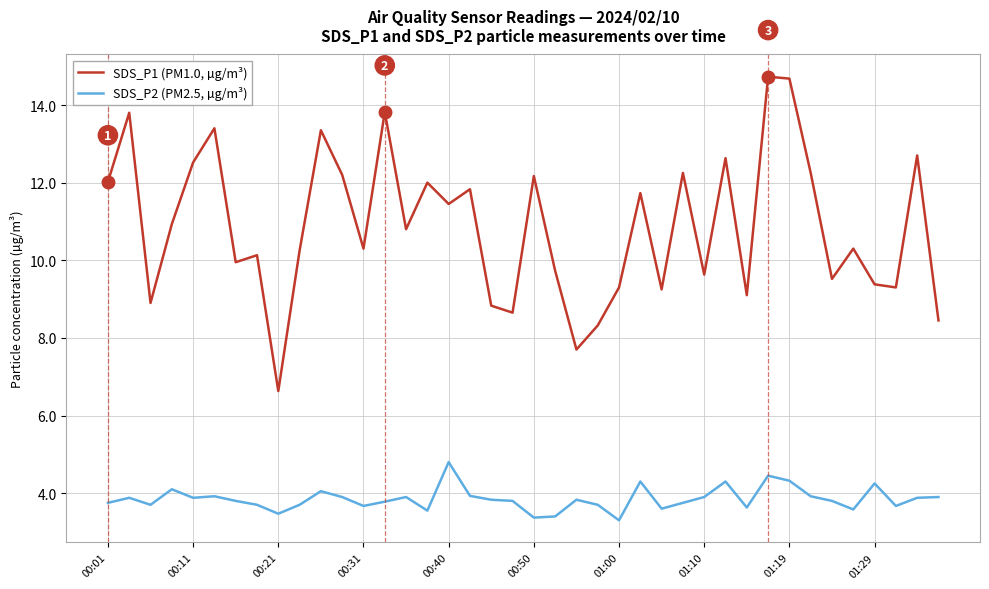

True or false: SDS_P1 (PM1.0, µg/m³) and SDS_P2 (PM2.5, µg/m³) cross at least once.

False